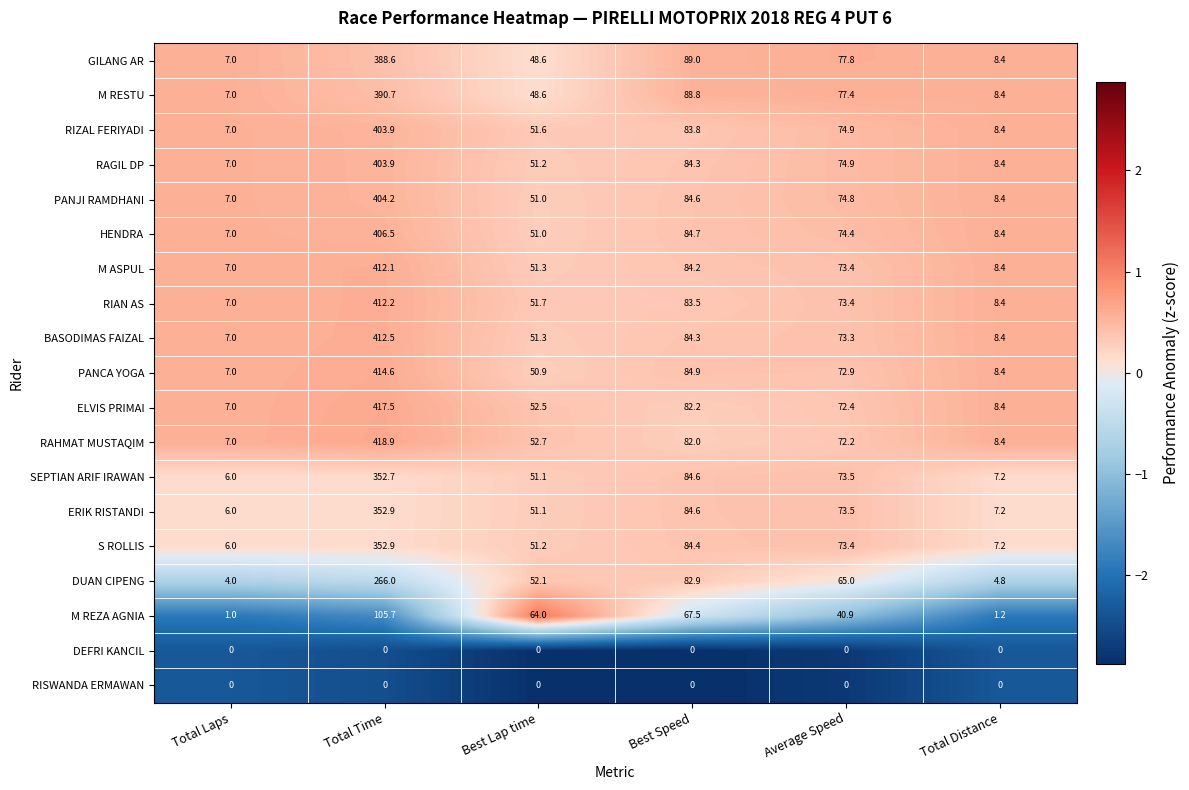

Which label corresponds to the largest value in the chart?

Total Time